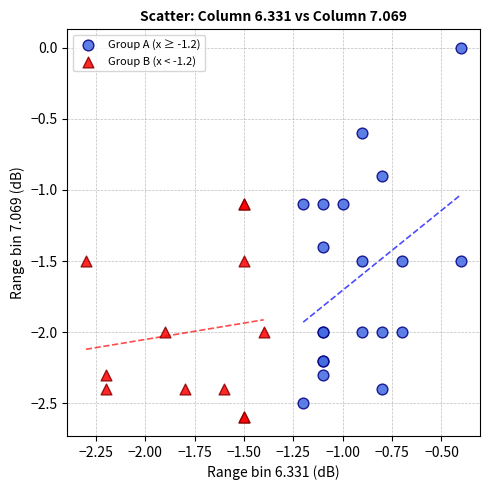

Which series contains the highest Y value?

Group A (x ≥ -1.2)